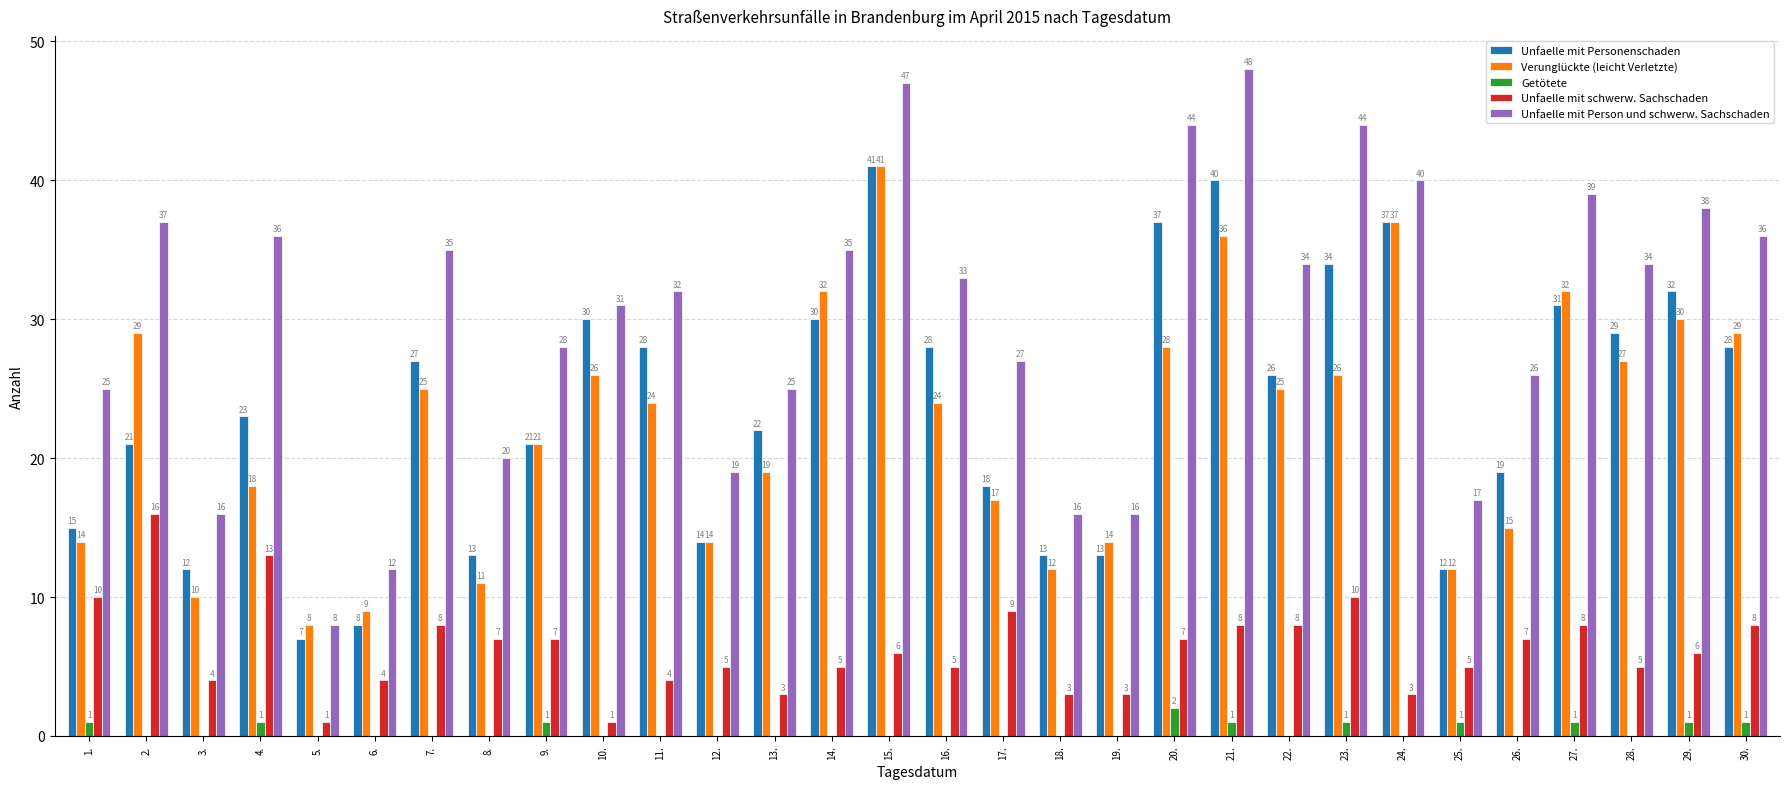

At which category does the chart reach its peak across all series?

21.